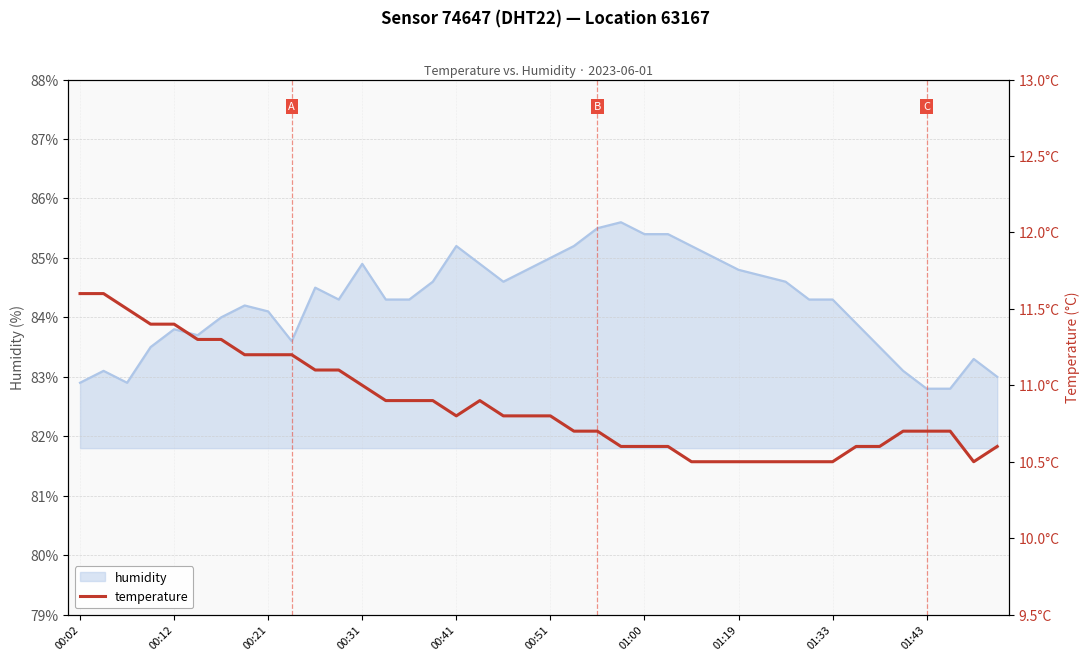

The value of humidity at 00:51 is 85.0. True or false?

True